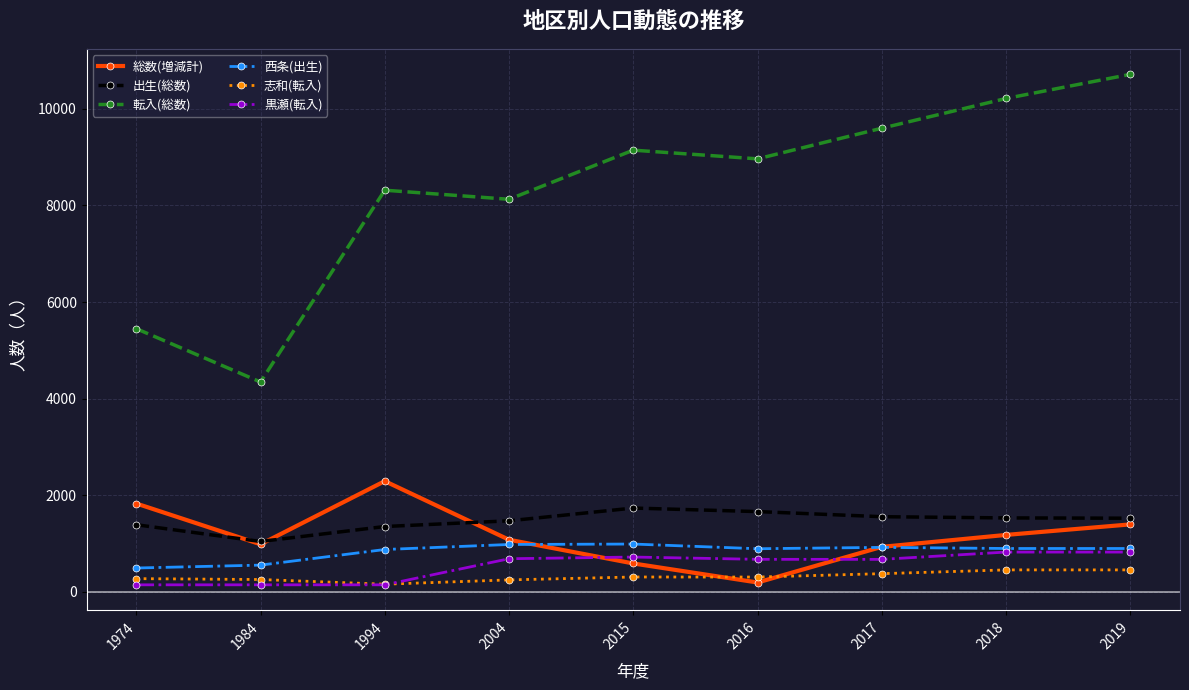

What is the difference between the maximum and minimum values in the 出生(総数) series?

692